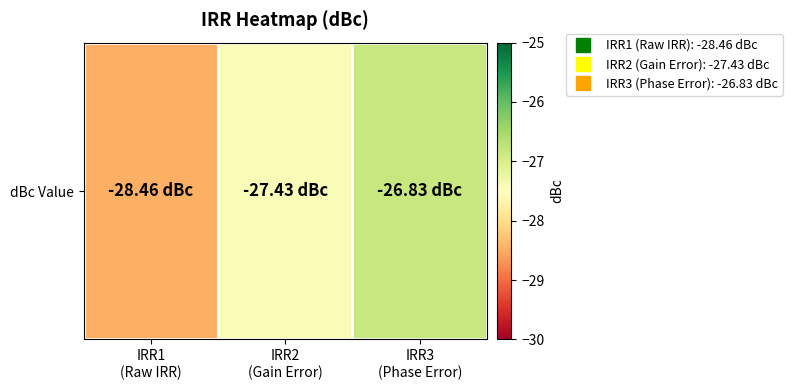

How many series are shown in this chart?

1